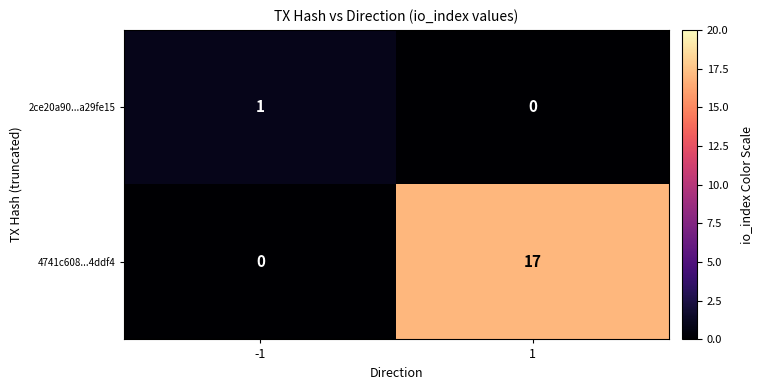

True or false: 4741c608...4ddf4 has a value of -10 at -1.

False